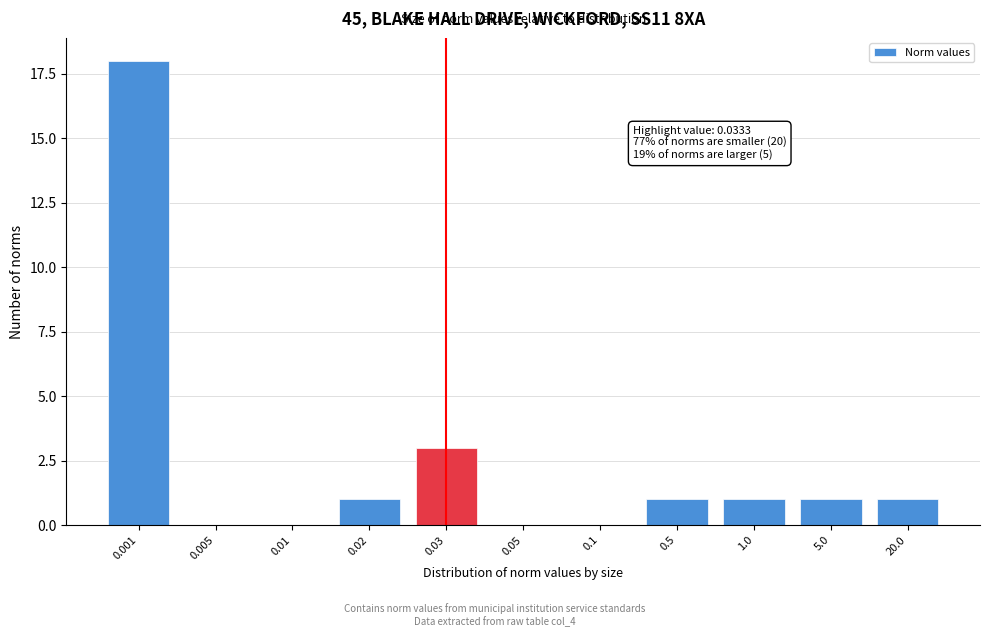

Reading left to right, what are all the values shown in this chart?

0.001=18	0.005=0	0.01=0	0.02=1	0.03=3	0.05=0	0.1=0	0.5=1	1.0=1	5.0=1	20.0=1